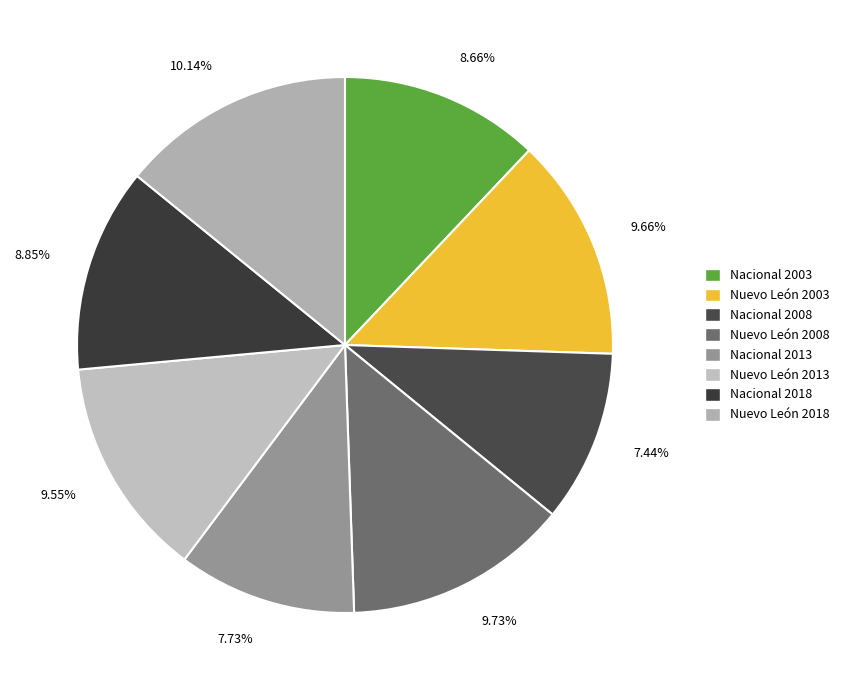

Which category has the biggest portion of the pie?

Nuevo León 2018